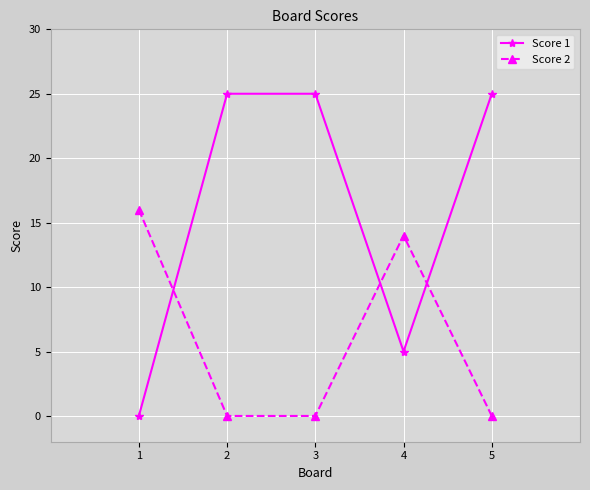

How many interior local valleys does the Score 1 series have?

1